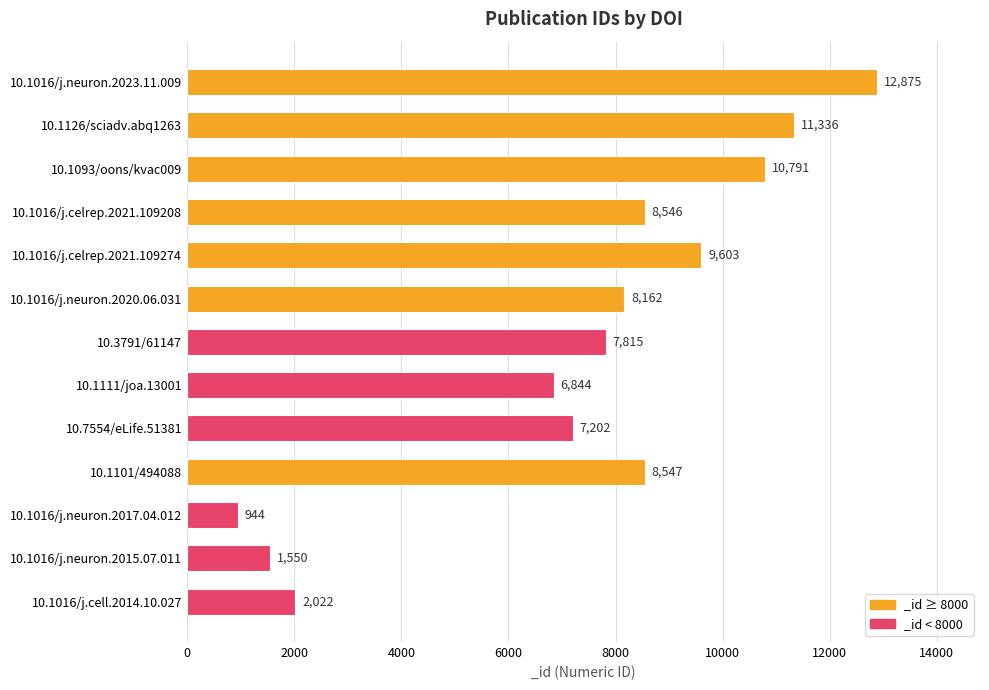

Rank the categories by value from highest to lowest.

10.1016/j.neuron.2023.11.009, 10.1126/sciadv.abq1263, 10.1093/oons/kvac009, 10.1016/j.celrep.2021.109274, 10.1101/494088, 10.1016/j.celrep.2021.109208, 10.1016/j.neuron.2020.06.031, 10.3791/61147, 10.7554/eLife.51381, 10.1111/joa.13001, 10.1016/j.cell.2014.10.027, 10.1016/j.neuron.2015.07.011, 10.1016/j.neuron.2017.04.012